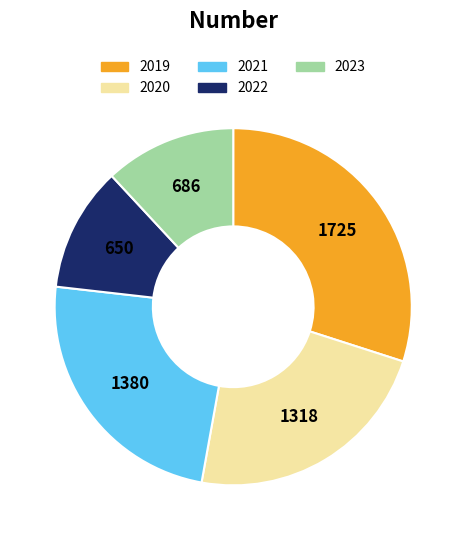

Is the sum of 2023 and 2022 greater than half?

No